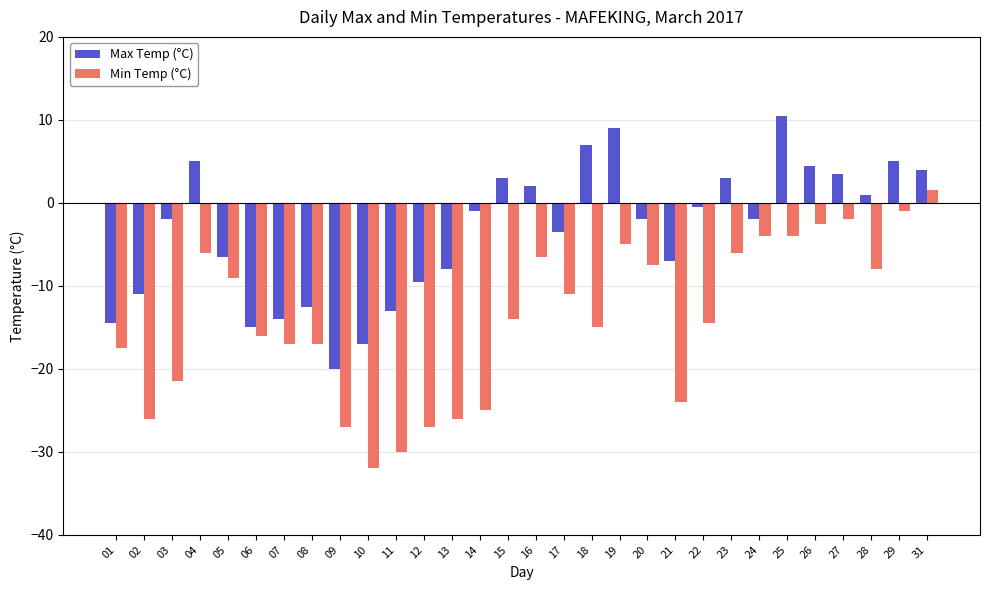

Is it true that Min Temp (°C) equals -2.4 at 17?

False